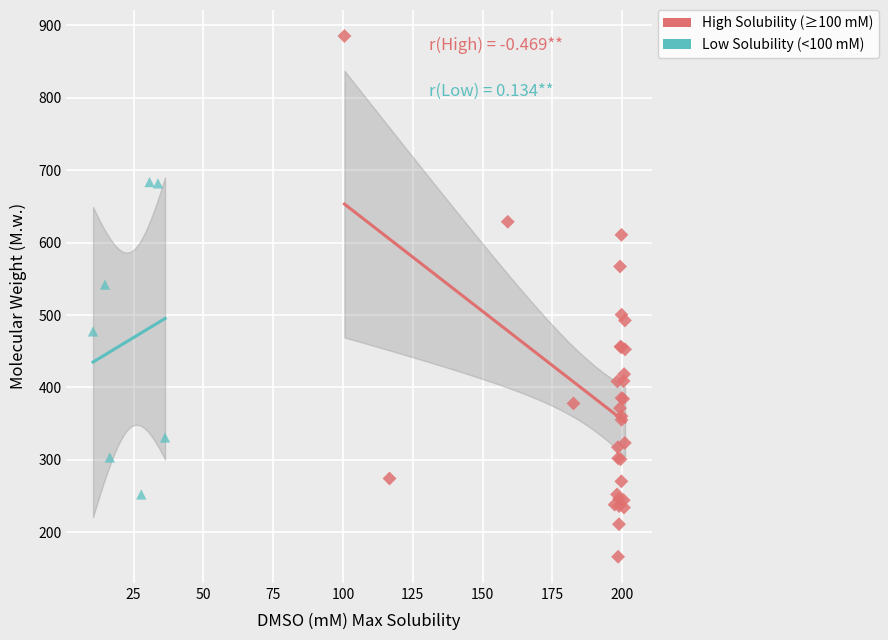

Which series reaches the minimum Y coordinate?

High Solubility (≥100 mM)